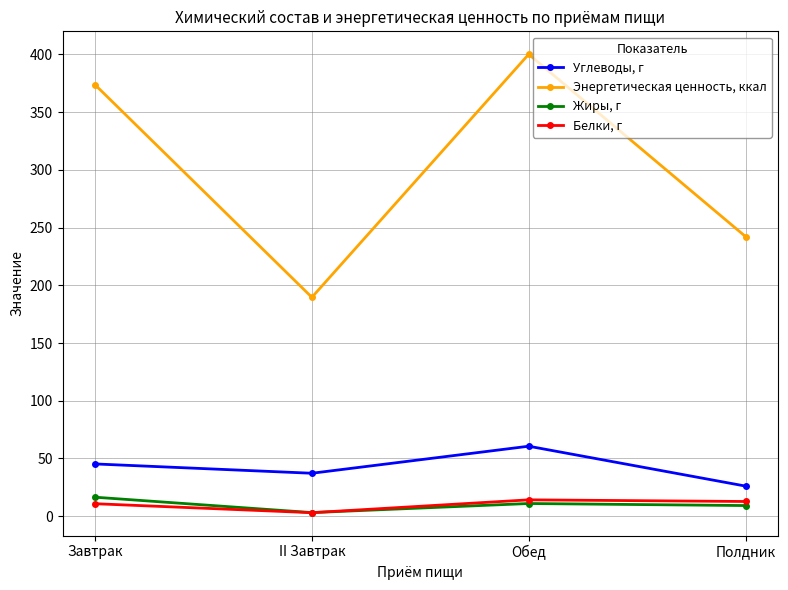

How many interior local valleys does the Углеводы, г series have?

1